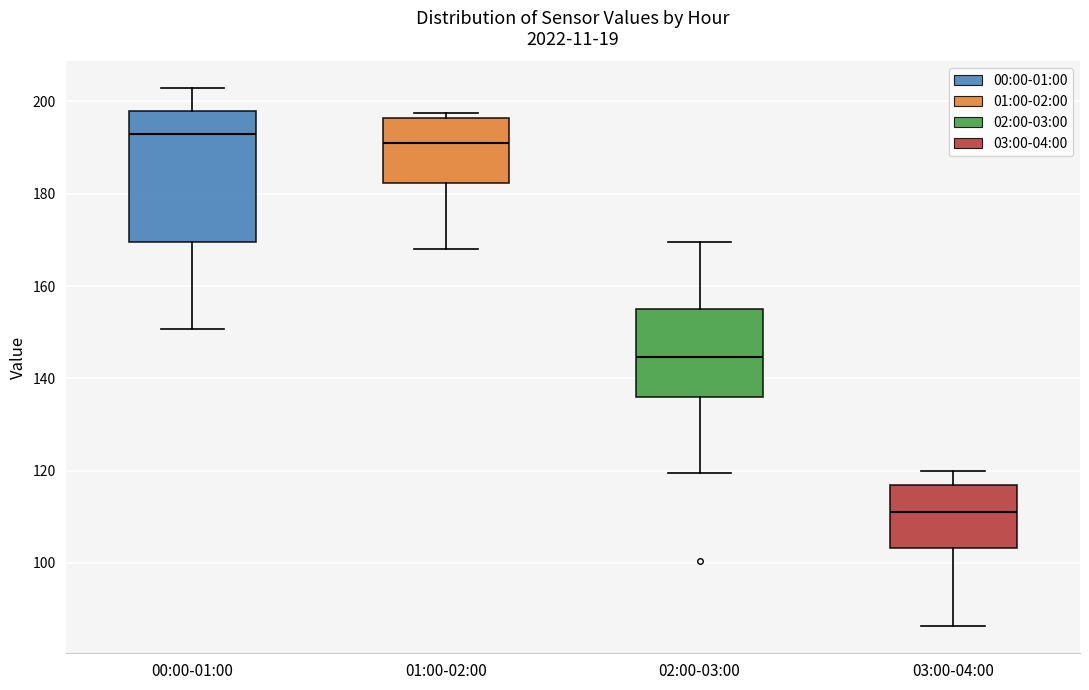

Which box is the tallest, from its lower edge to its upper edge?

00:00-01:00